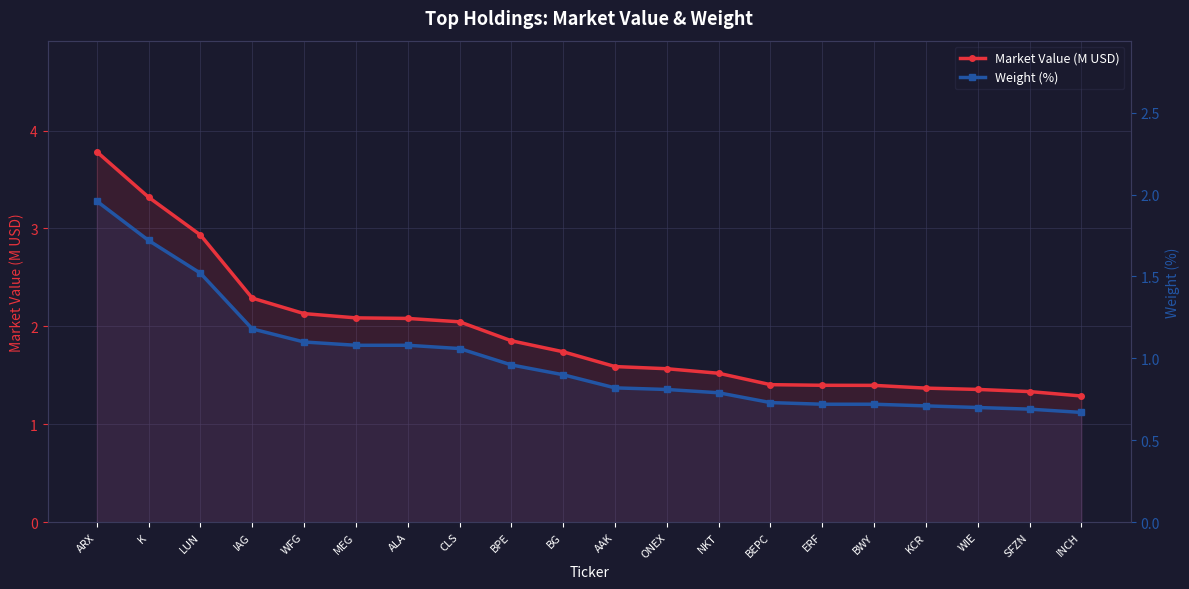

Count the number of categories in the chart.

20